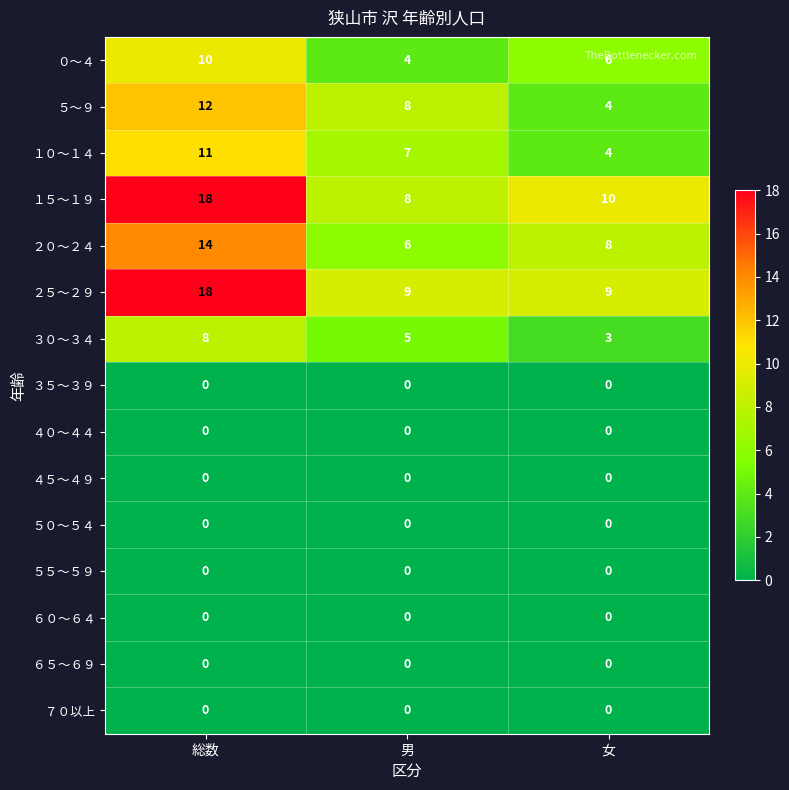

Is the value of ５５～５９ at 総数 greater than the value of ５～９ at 男?

No